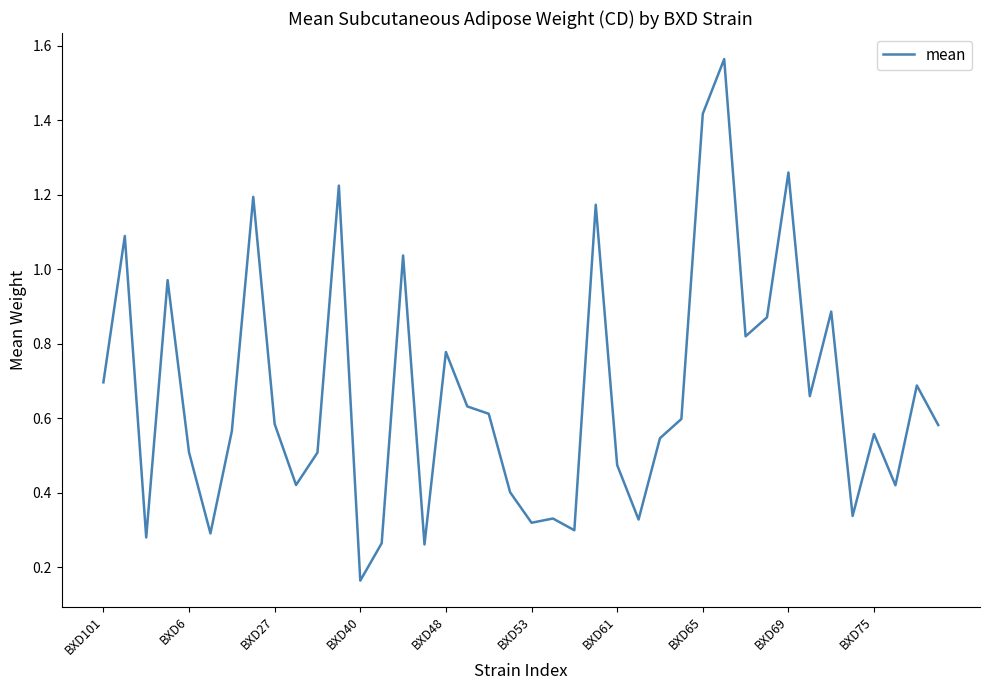

Where is the data nearest to the value 0?

BXD40